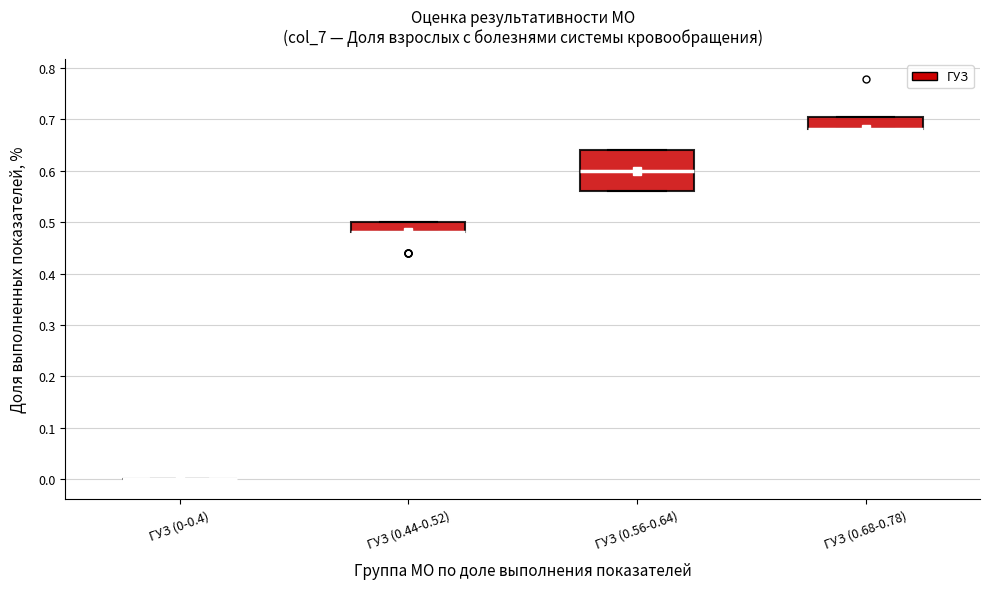

Comparing the boxes themselves (not the whiskers), which one is the tallest?

ГУЗ (0.56-0.64)